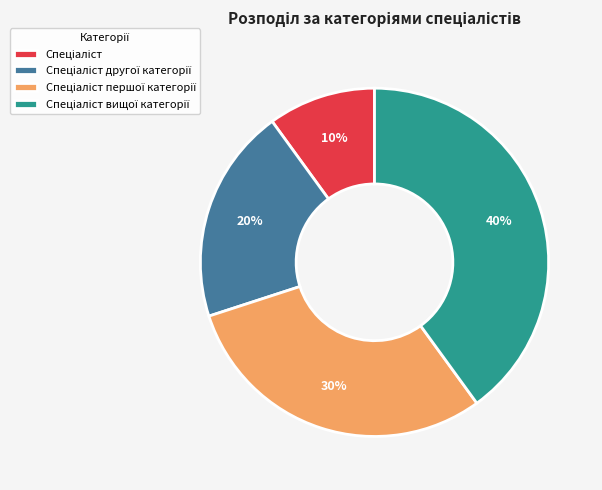

Does any single category account for the majority?

No